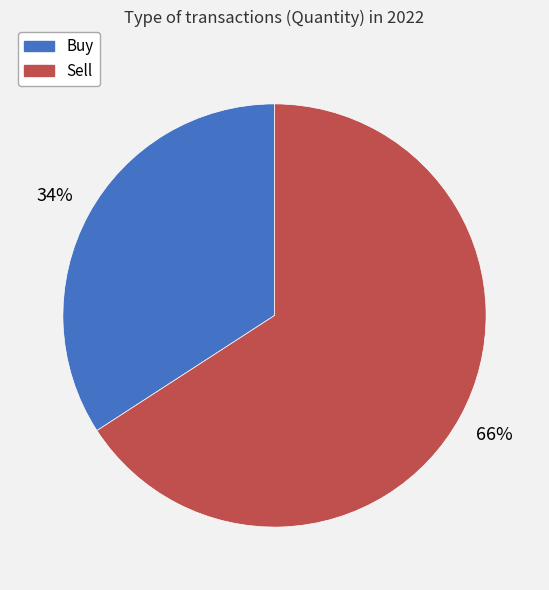

To the nearest percent, what portion does Buy represent?

34%